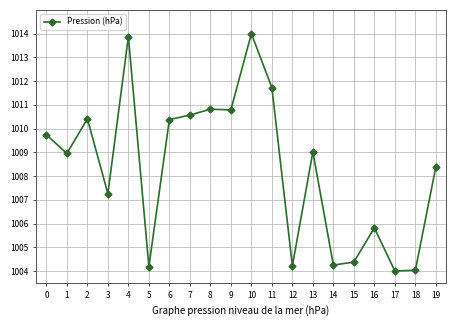

What is the ratio of the value at 16 to the value at 5?

1.0